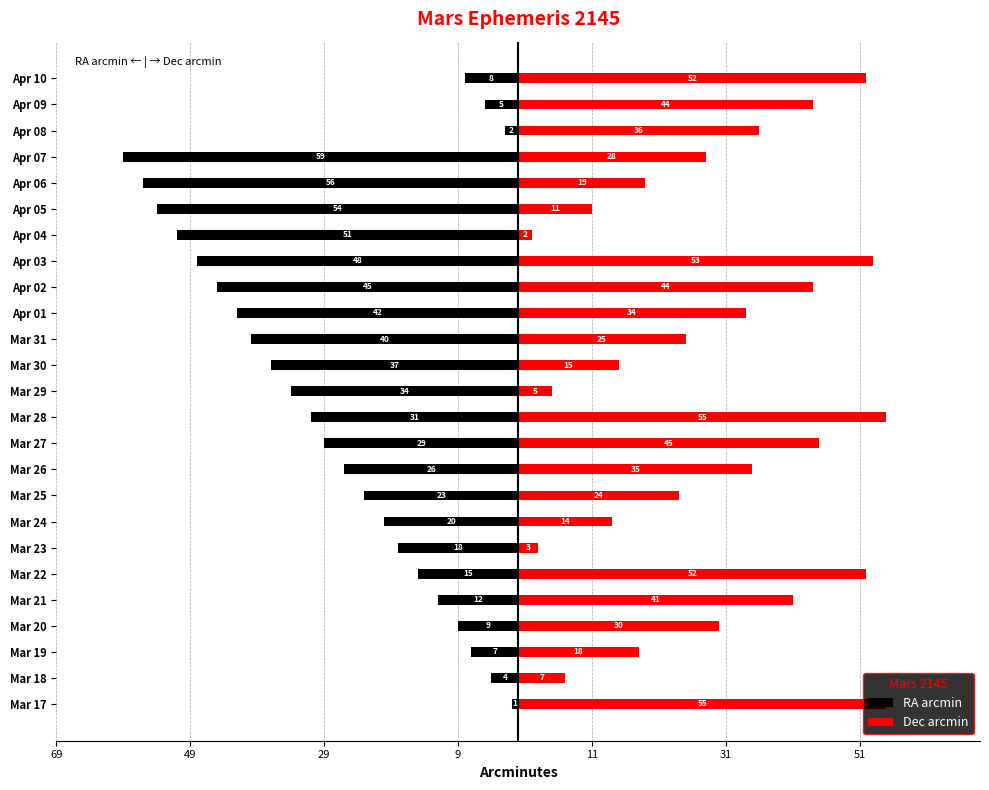

Which series has the largest total across all categories?

Dec arcmin